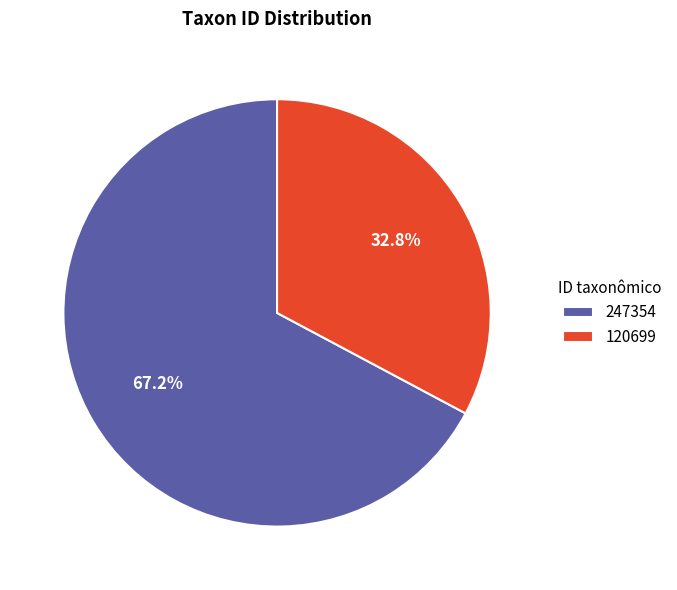

Which has a higher value, 120699 or 247354?

247354